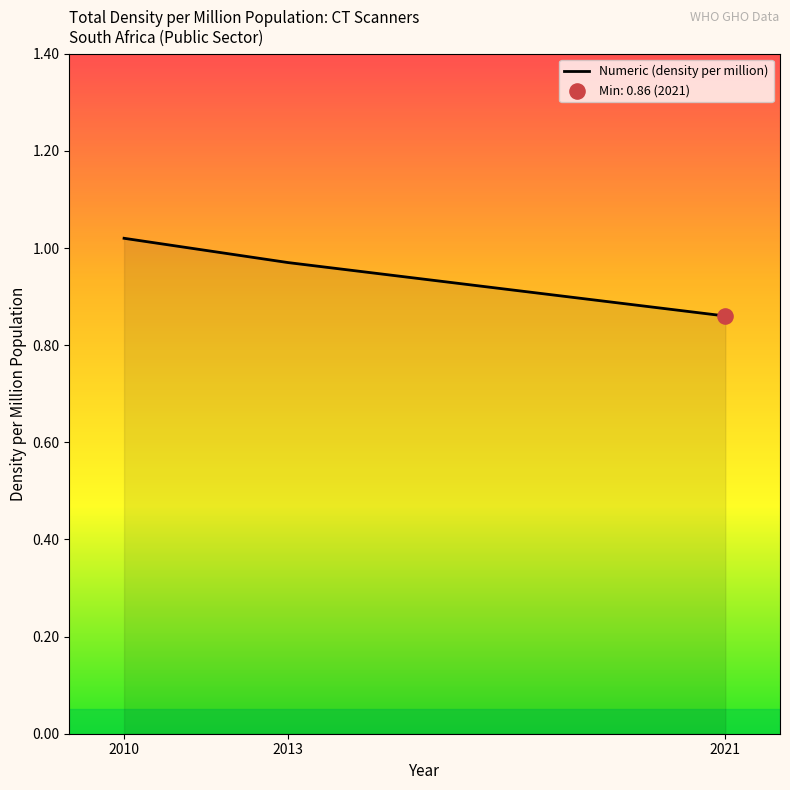

Which has a higher value, 2010 or 2013?

2010